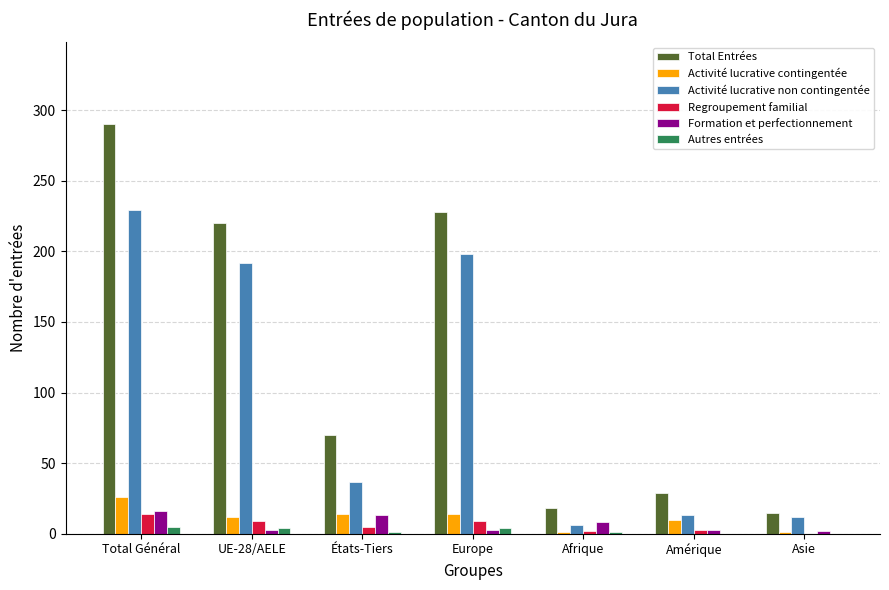

How many values in Regroupement familial are above zero?

6